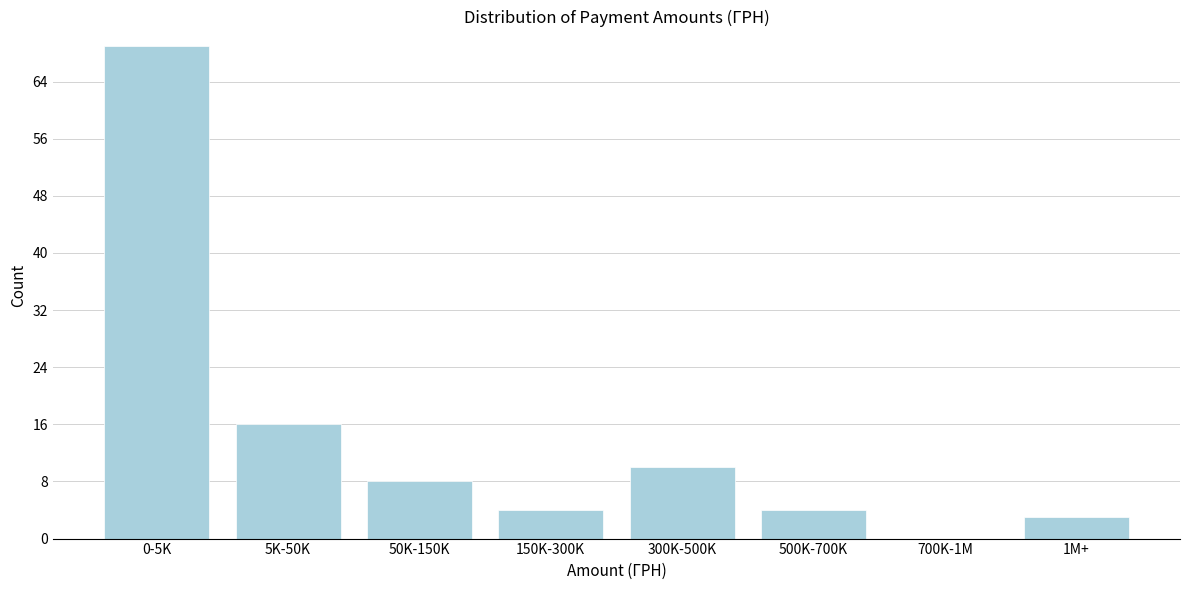

Reading right to left, list all the values displayed in this chart.

1M+=3	700K-1M=0	500K-700K=4	300K-500K=10	150K-300K=4	50K-150K=8	5K-50K=16	0-5K=69